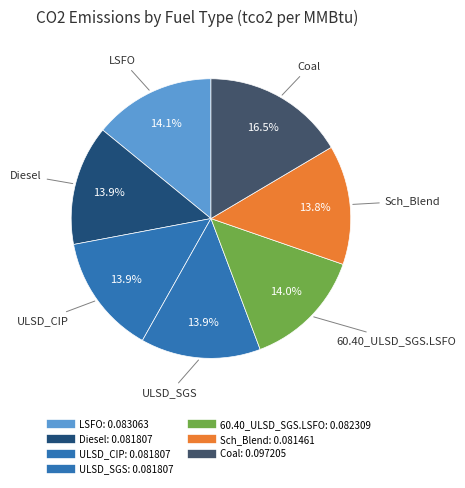

What percentage is the 60.40_ULSD_SGS.LSFO slice, to the nearest percent?

14%